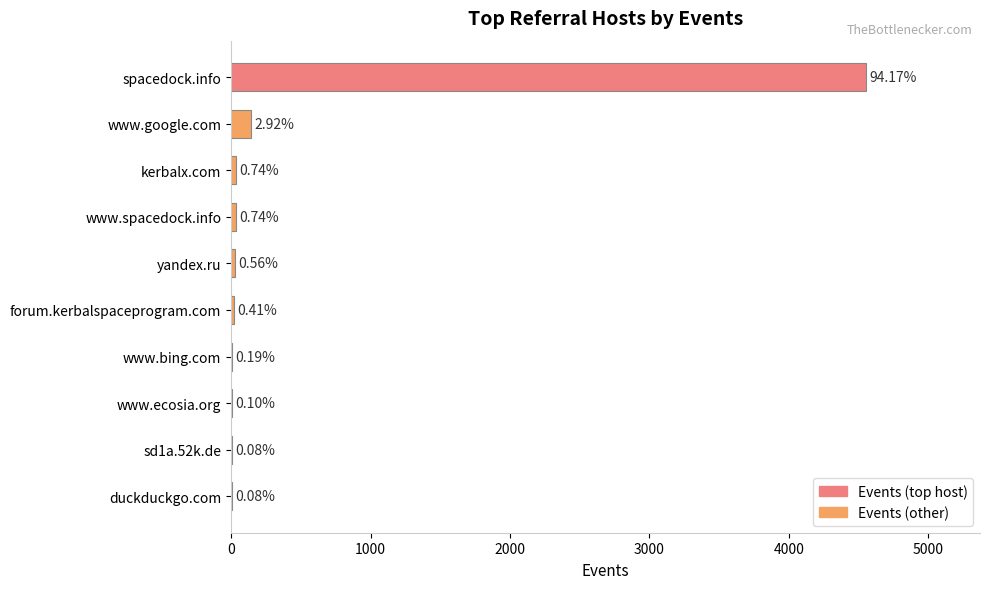

How many bars are there in total?

10